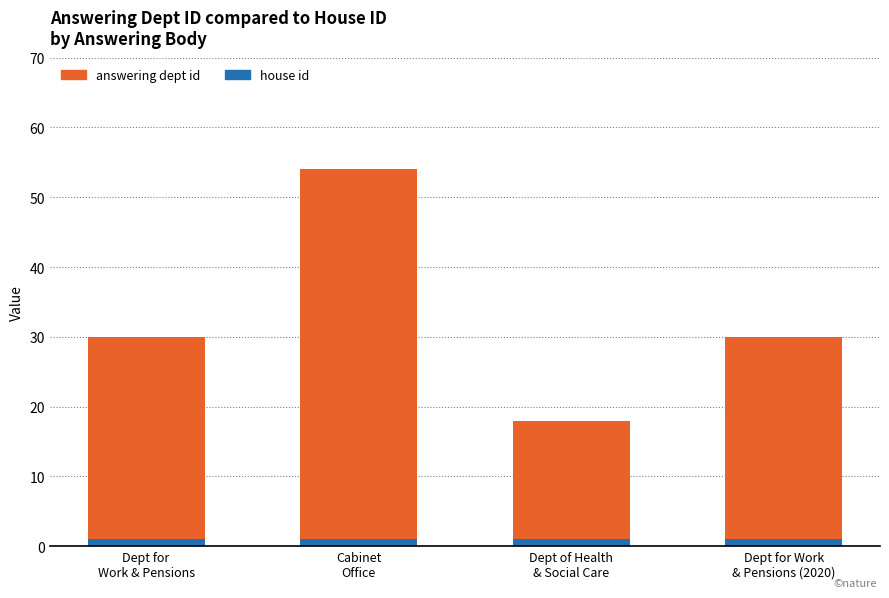

Reading left to right, list the values for the house id series.

1	1	1	1